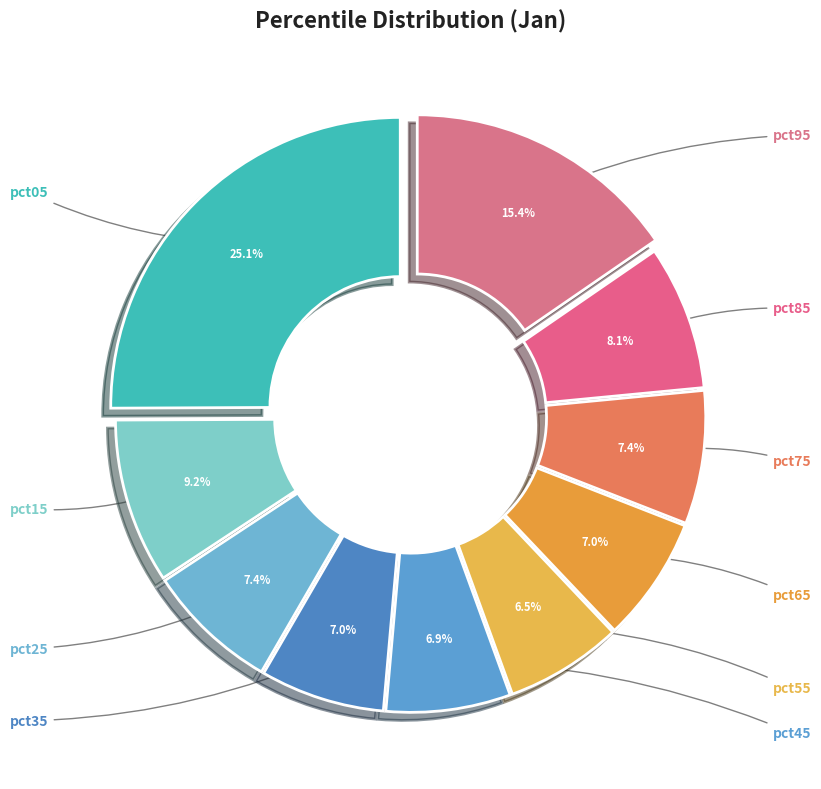

Is the sum of pct75 and pct45 greater than half?

No